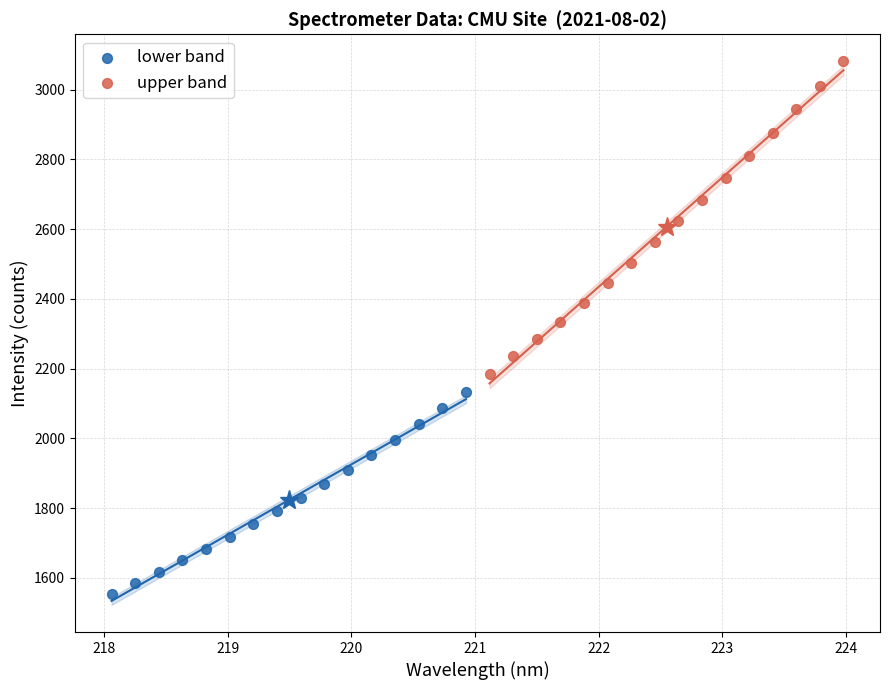

Which series has the widest spread of Y values?

upper band